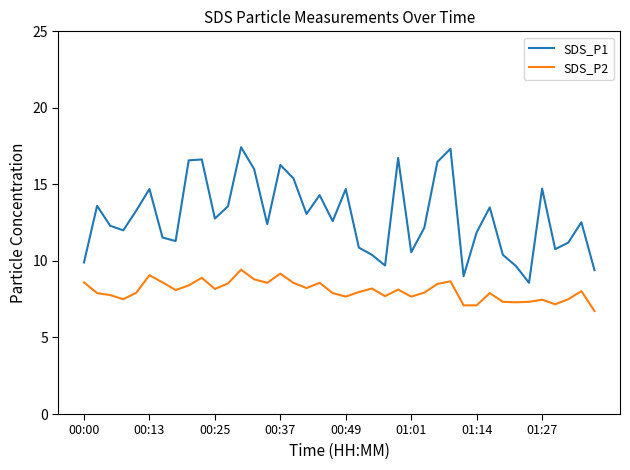

True or false: SDS_P1 and SDS_P2 intersect in this chart.

False